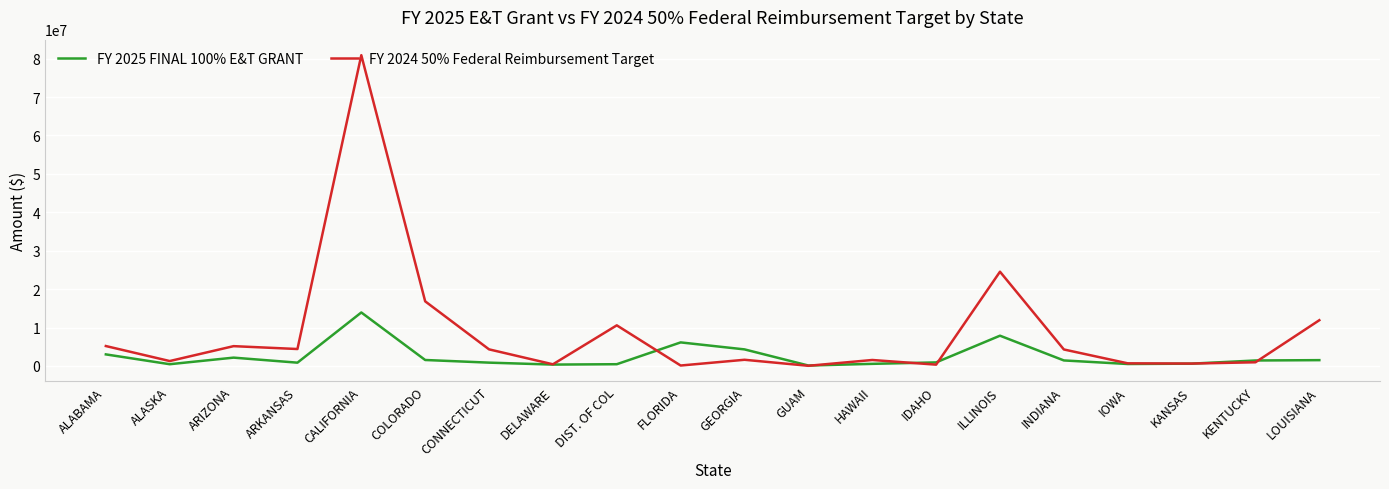

The FY 2025 FINAL 100% E&T GRANT series shows 2018461 at FLORIDA. True or false?

False